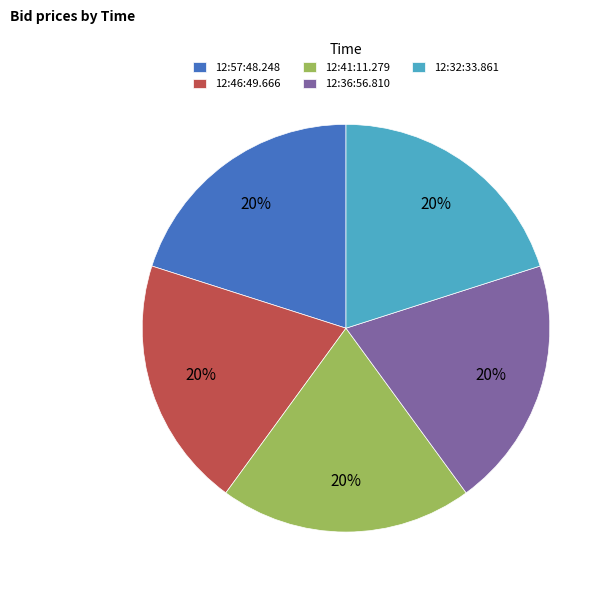

Combined, do 12:32:33.861 and 12:41:11.279 account for over 50%?

No